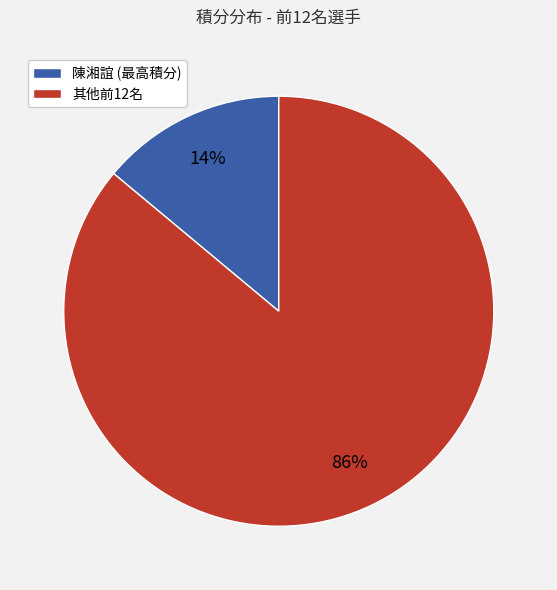

How many slices are in this pie chart?

2